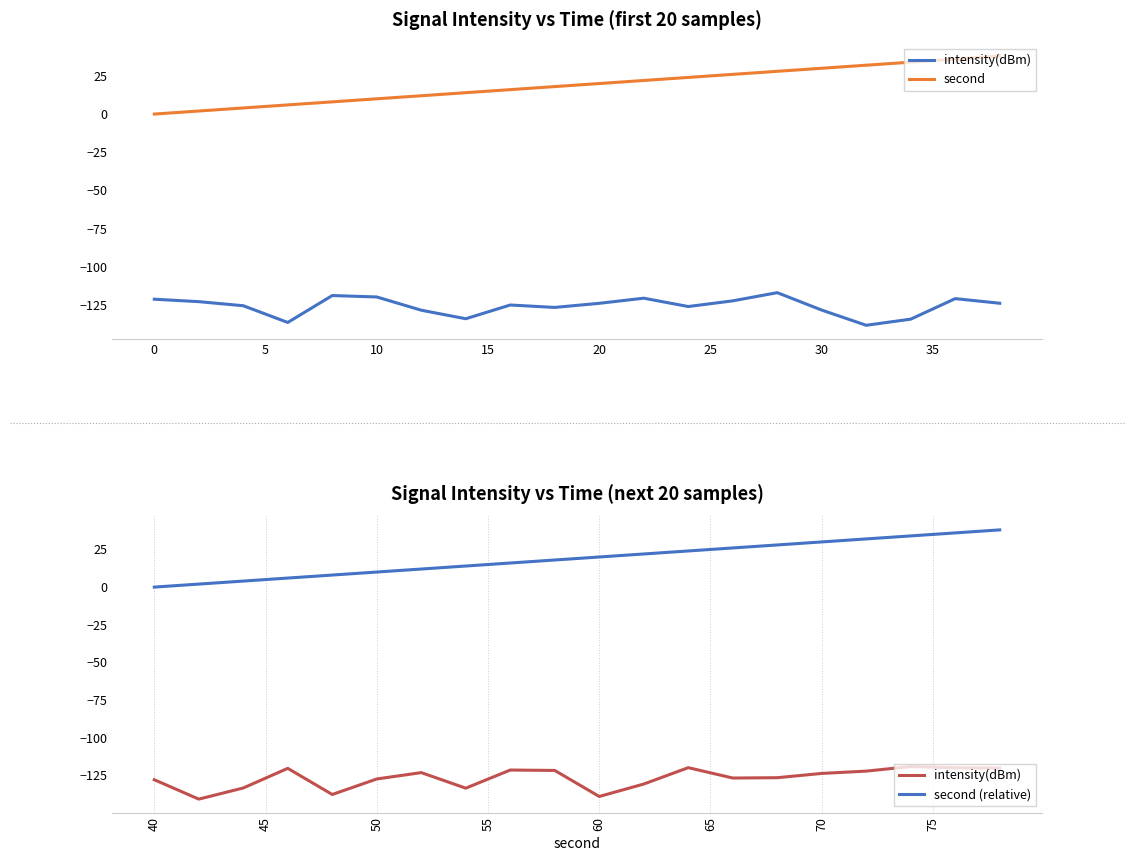

How many data points in second are above 20?

9